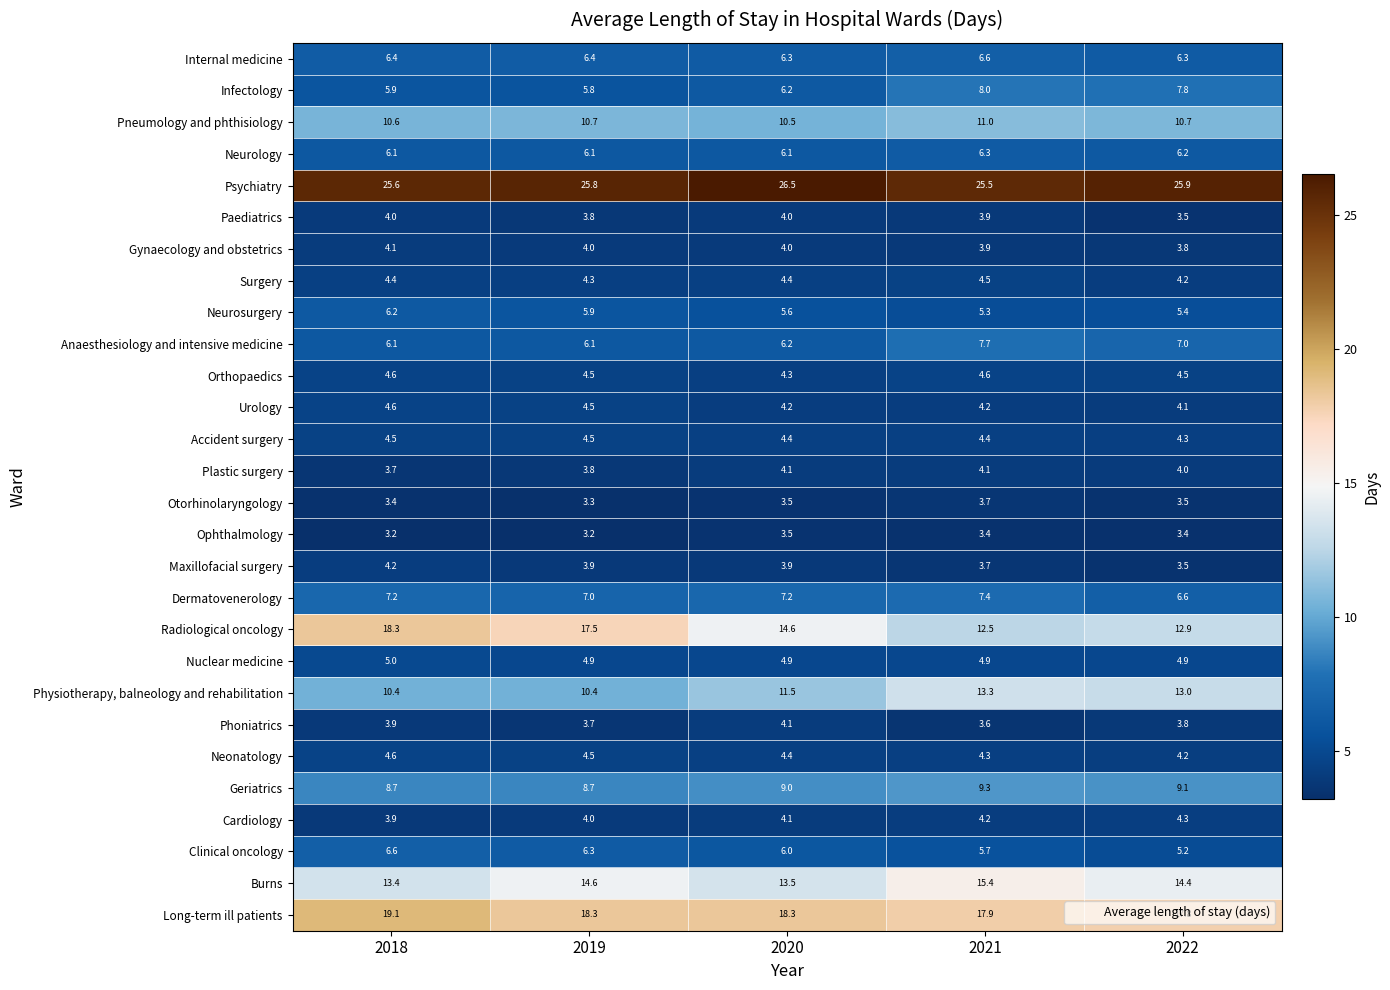

What is the difference between the second highest and minimum values in the Physiotherapy, balneology and rehabilitation series?

2.6